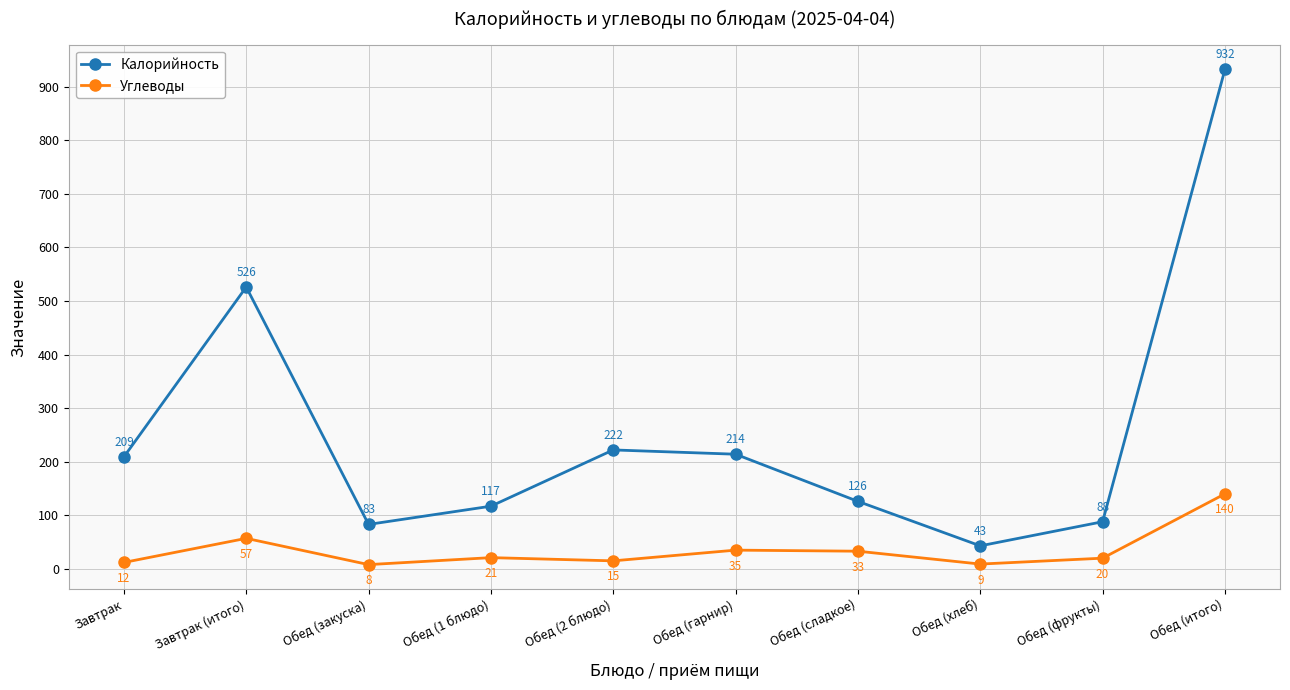

Which series changed the most between Обед (1 блюдо) and Обед (итого)?

Калорийность